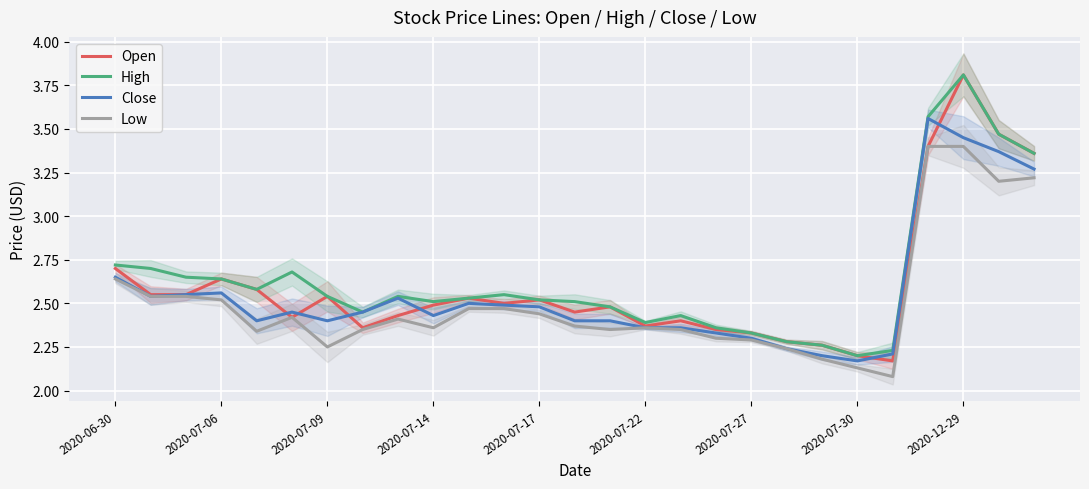

True or false: Close and High cross at least once.

False